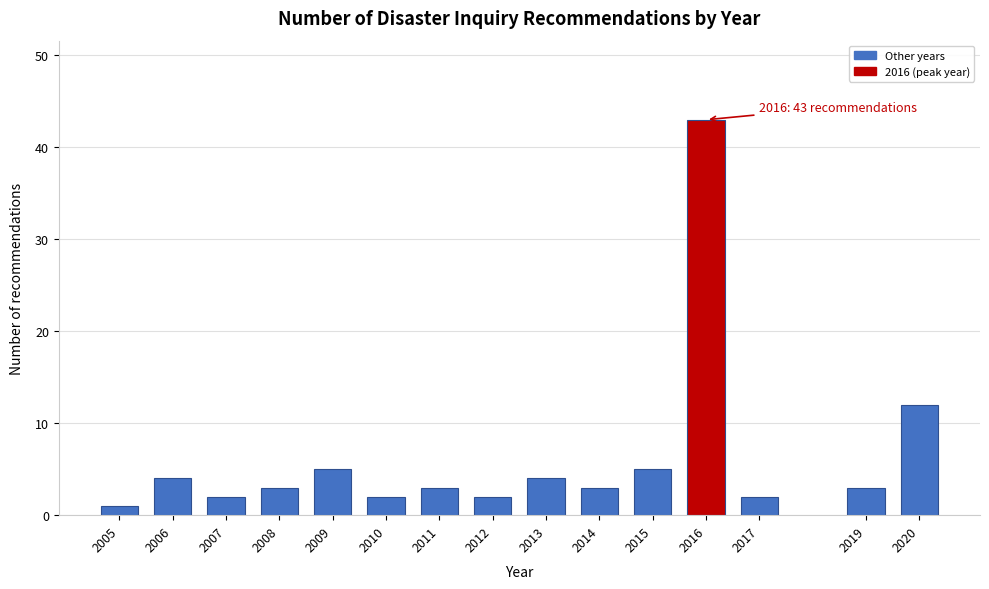

Reading left to right, list all the values displayed in this chart.

2005=1	2006=4	2007=2	2008=3	2009=5	2010=2	2011=3	2012=2	2013=4	2014=3	2015=5	2016=43	2017=2	2019=3	2020=12